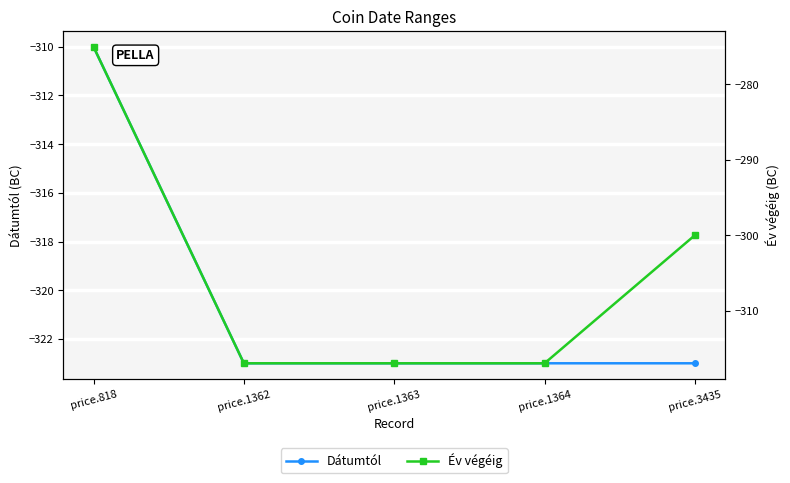

Which series has the widest spread of values?

Év végéig